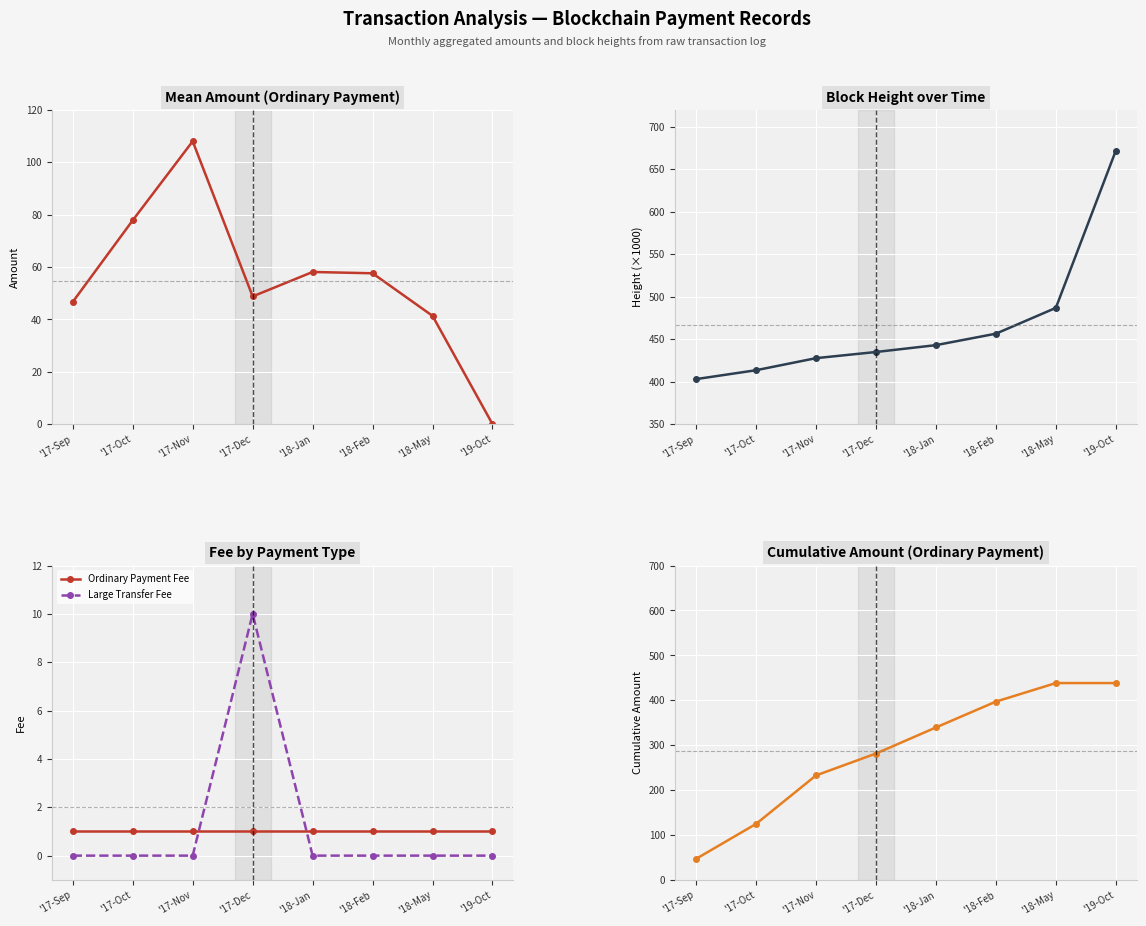

Where do Large Transfer Fee and Ordinary Payment Fee first cross each other?

'17-Nov and '17-Dec